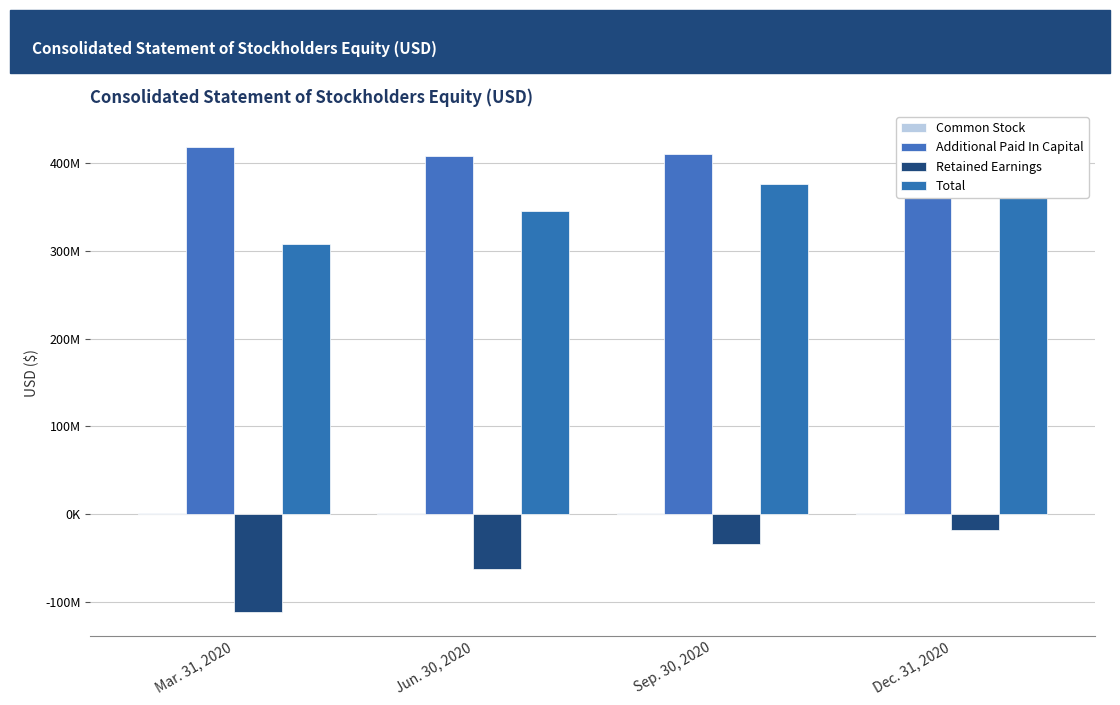

Does the chart contain any negative values?

Yes